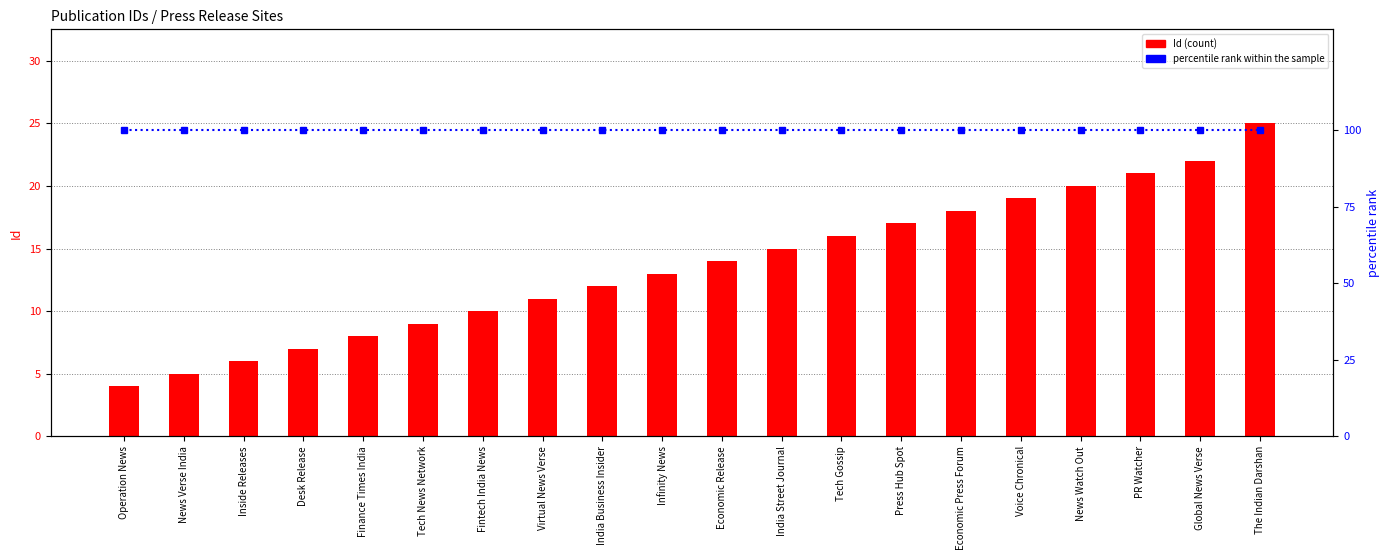

Which category has the highest value across all series?

Operation News